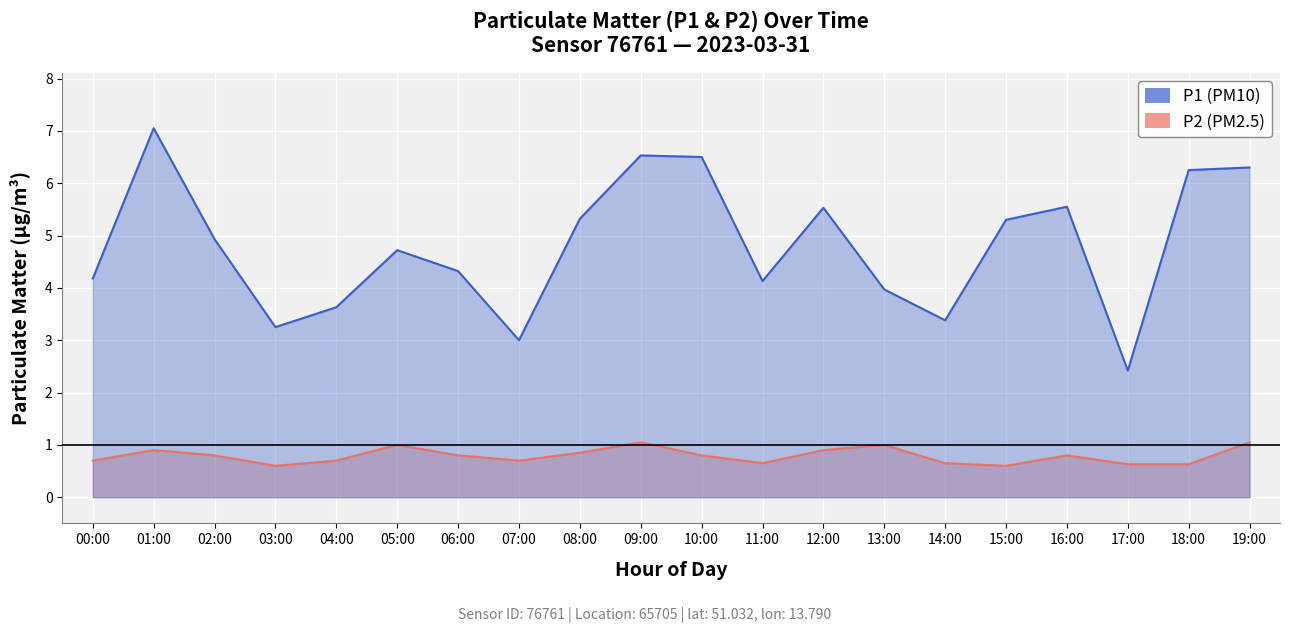

List the series in order of their peak value, highest first.

P1, P2